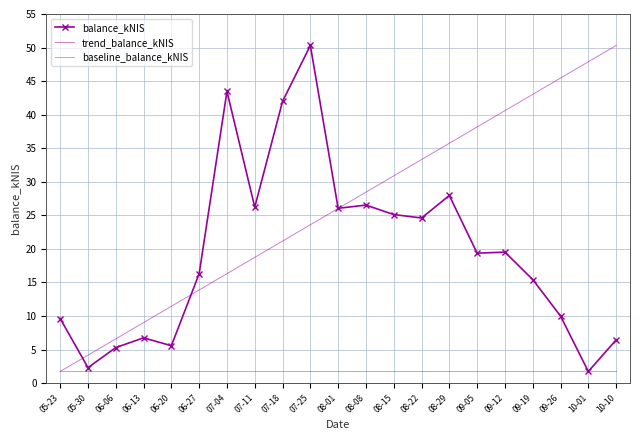

List the series in order of their peak value, lowest first.

baseline_balance_kNIS, balance_kNIS, trend_balance_kNIS